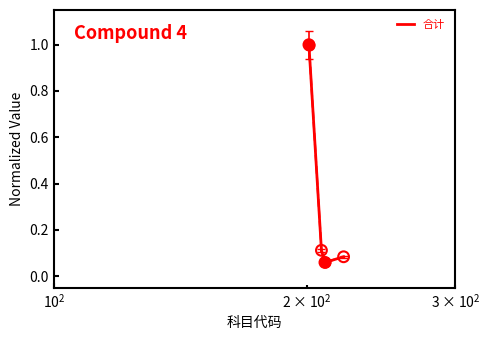

True or false: the data has more than 1 interior local peaks.

False